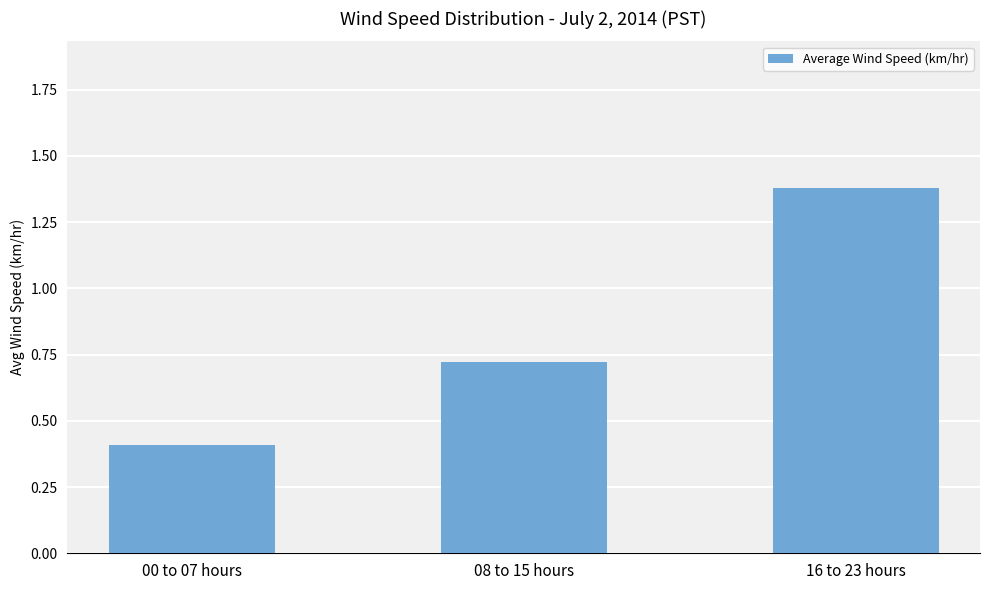

What position from the right is 16 to 23 hours?

1